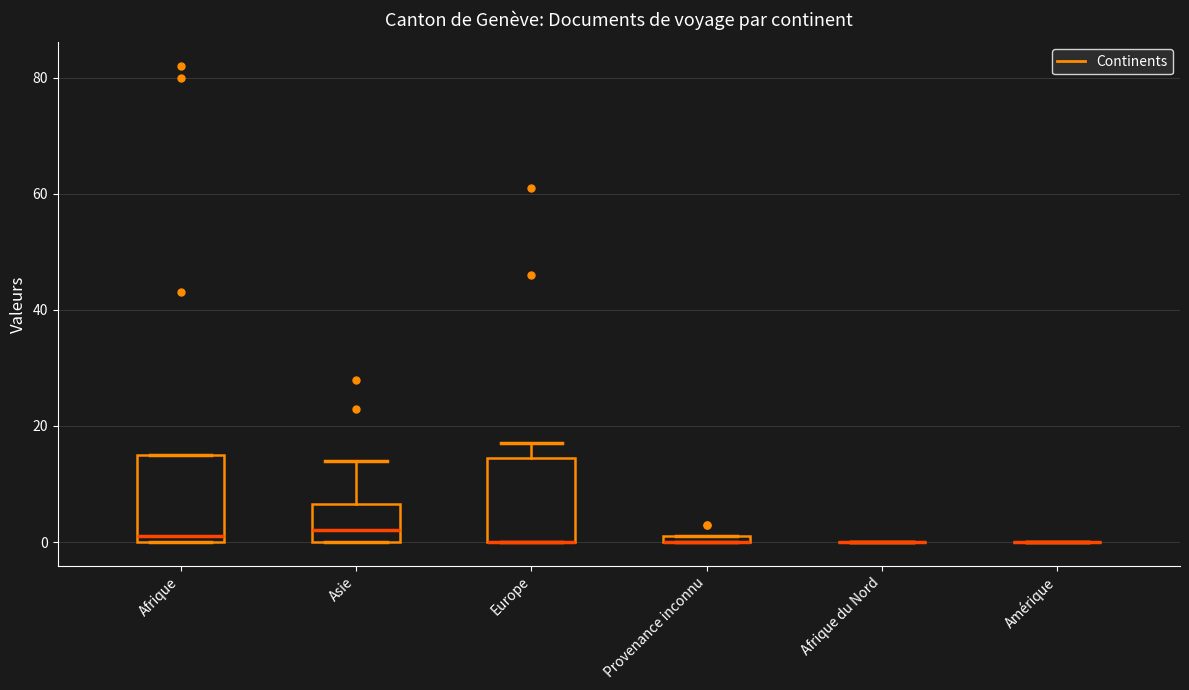

Where is the upper edge of the box for Europe on the y-axis? The values are not printed on the chart, so give them approximately, as read against the axis.

14